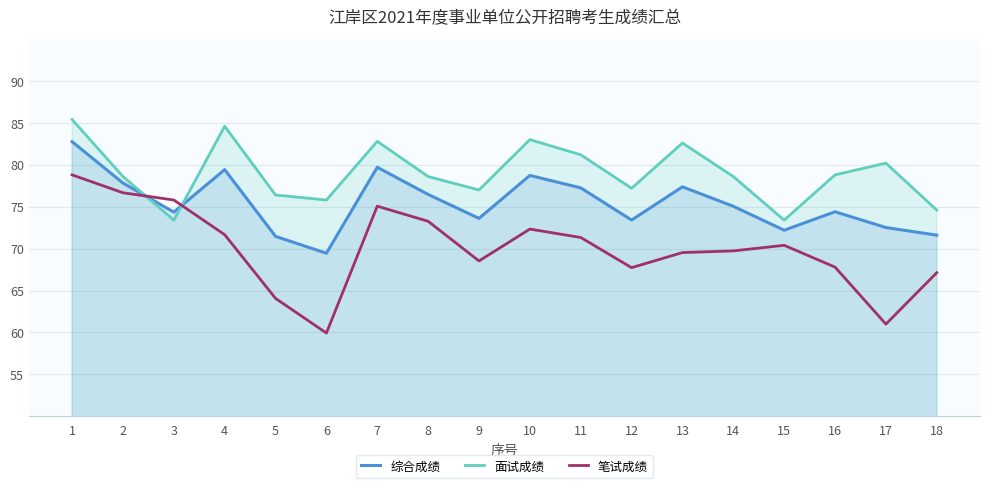

What is the average value of the 面试成绩 series?

79.0